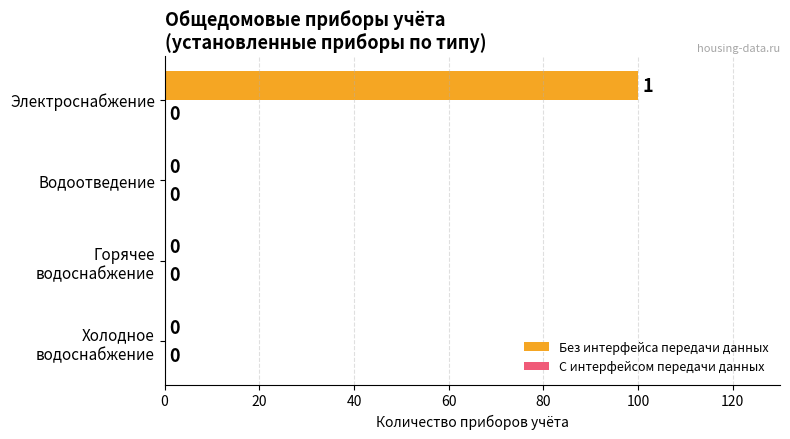

What is the sum of all values?

100